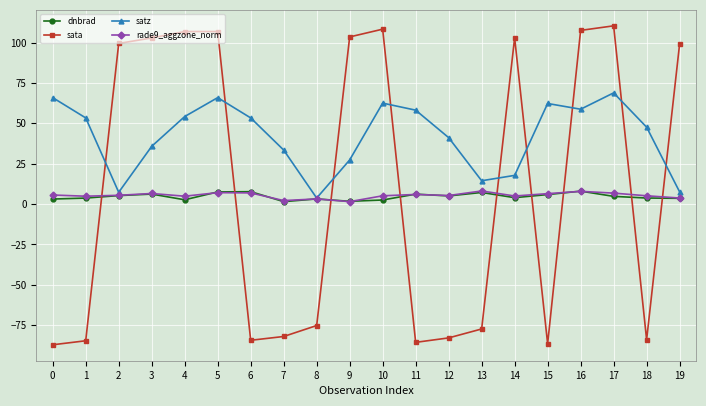

How many categories are shown in the chart?

20